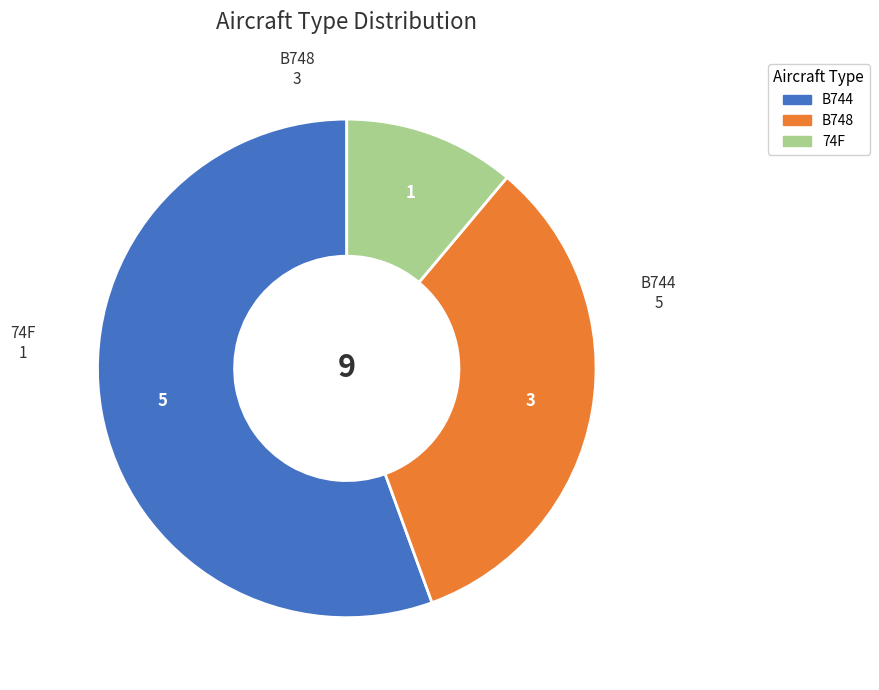

Count the number of slices in the pie.

3